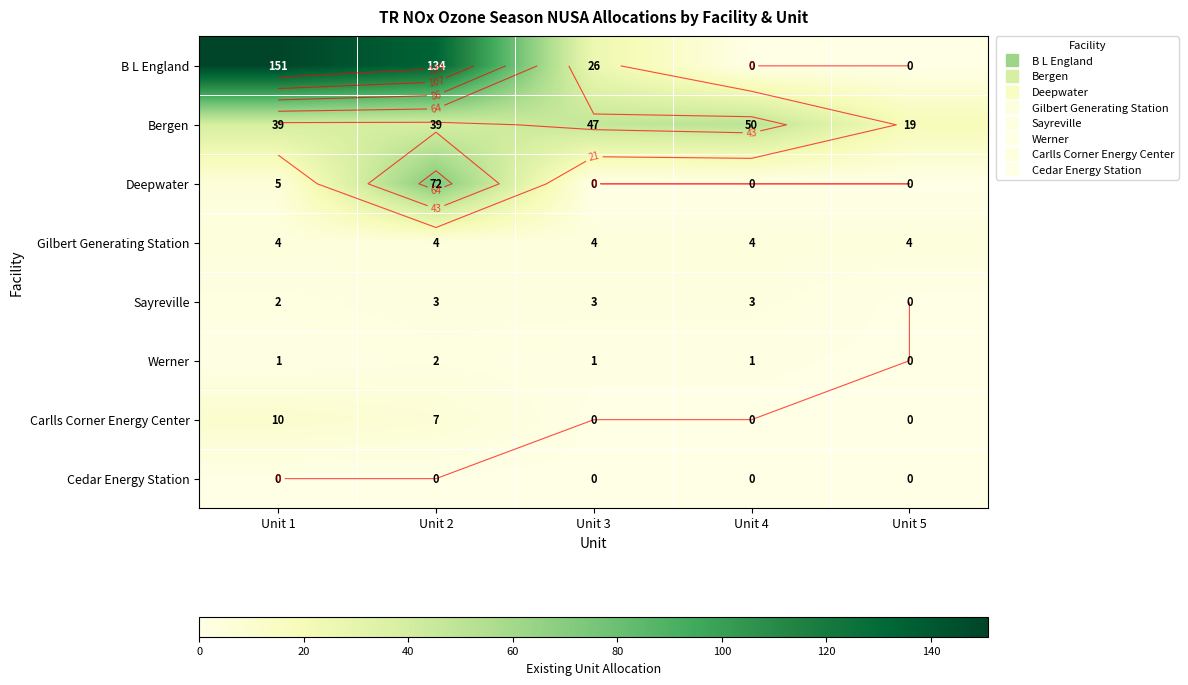

At which label does Carlls Corner Energy Center reach its minimum?

Unit 3